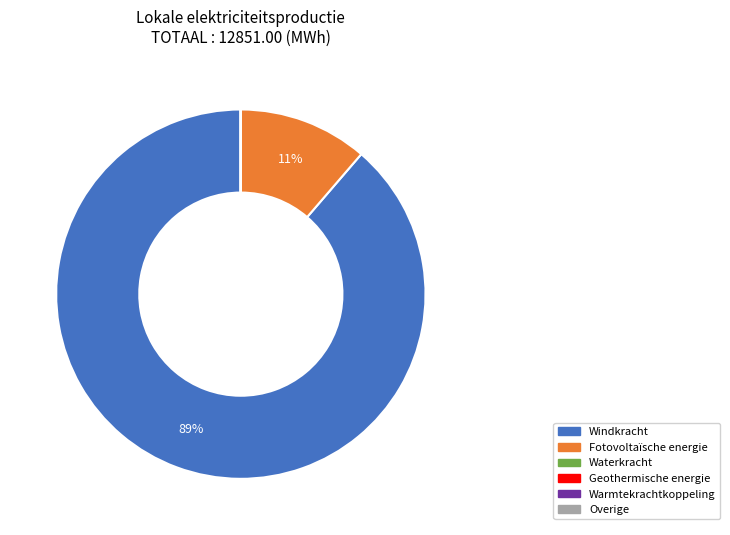

What percentage is the Windkracht slice, to the nearest percent?

89%